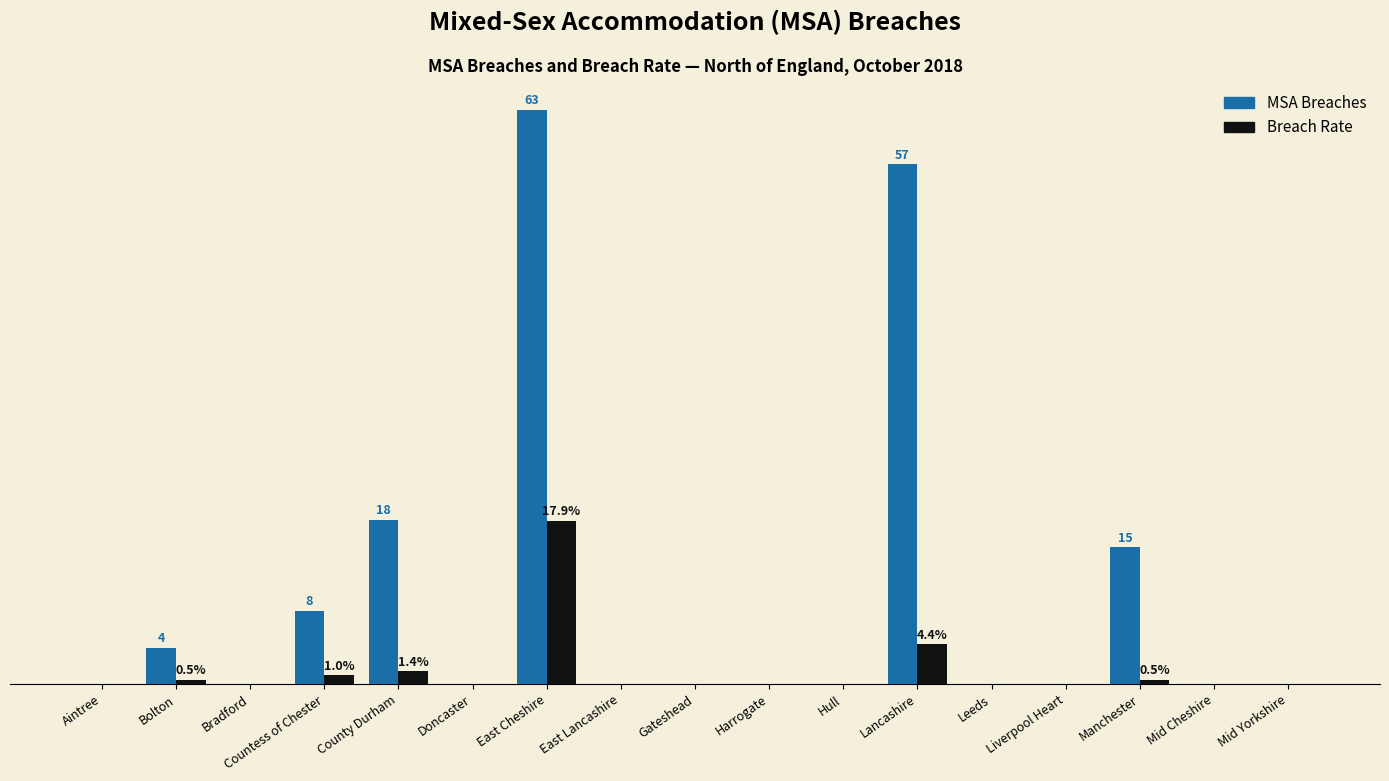

Is the value of MSA Breaches at Aintree greater than the value of Breach Rate at East Cheshire?

No